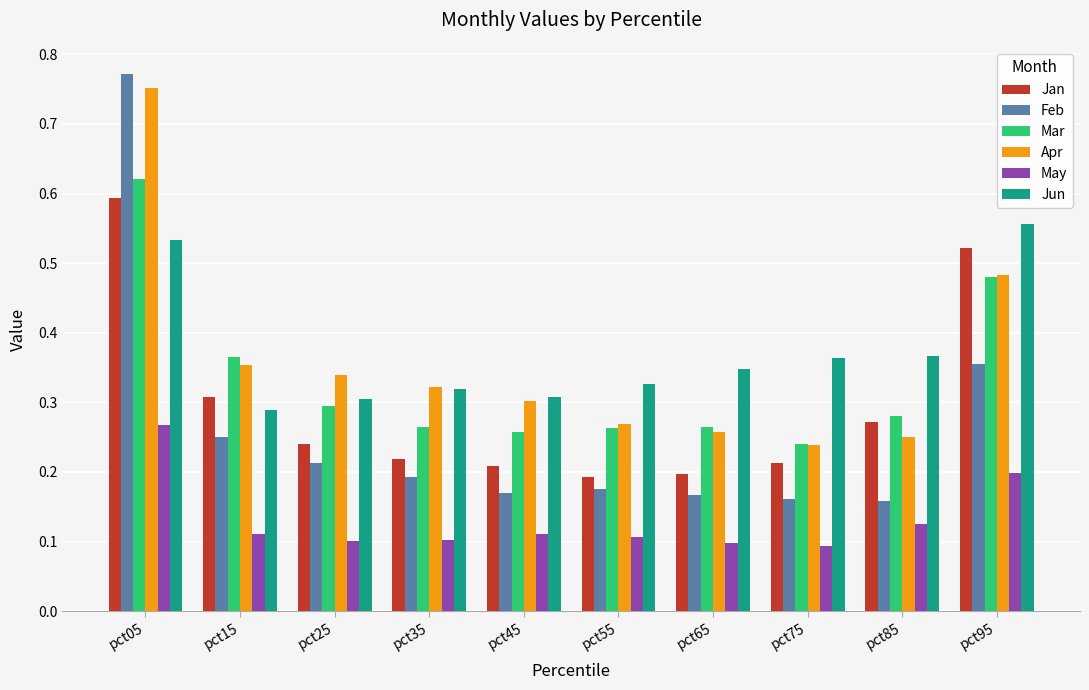

True or false: May has a value of 0.2 at pct35.

False